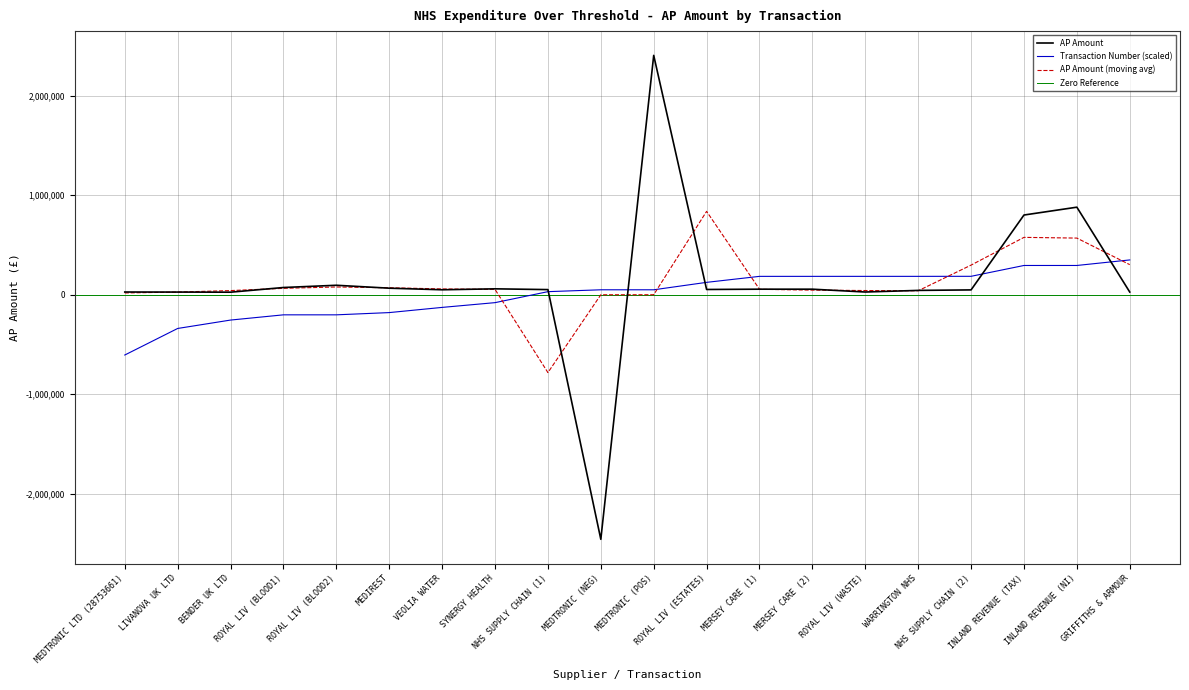

After their last crossing, which series has the higher values: ap_amount or transaction_number?

transaction_number